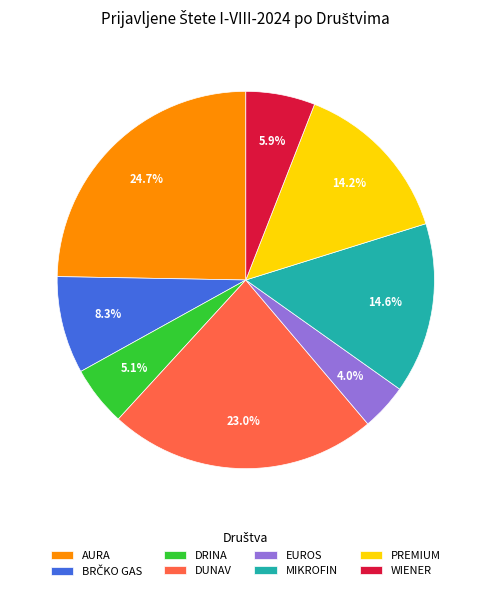

Which category has the smallest portion of the pie?

EUROS